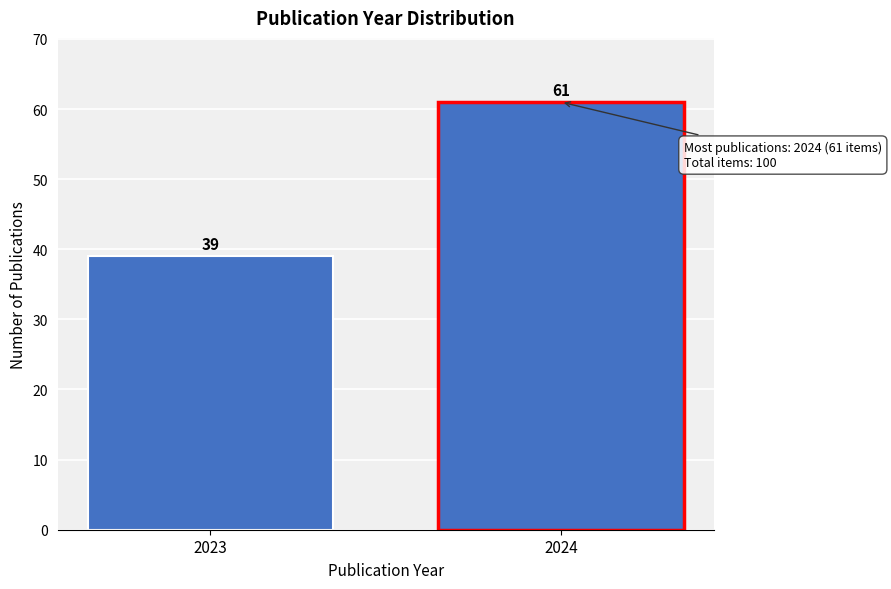

Reading left to right, extract all data points from this chart.

2023=39	2024=61